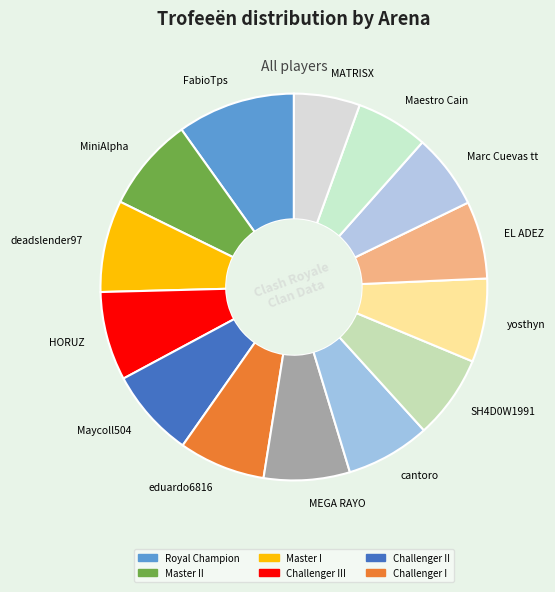

The eduardo6816 slice represents 7% of the pie. True or false?

True